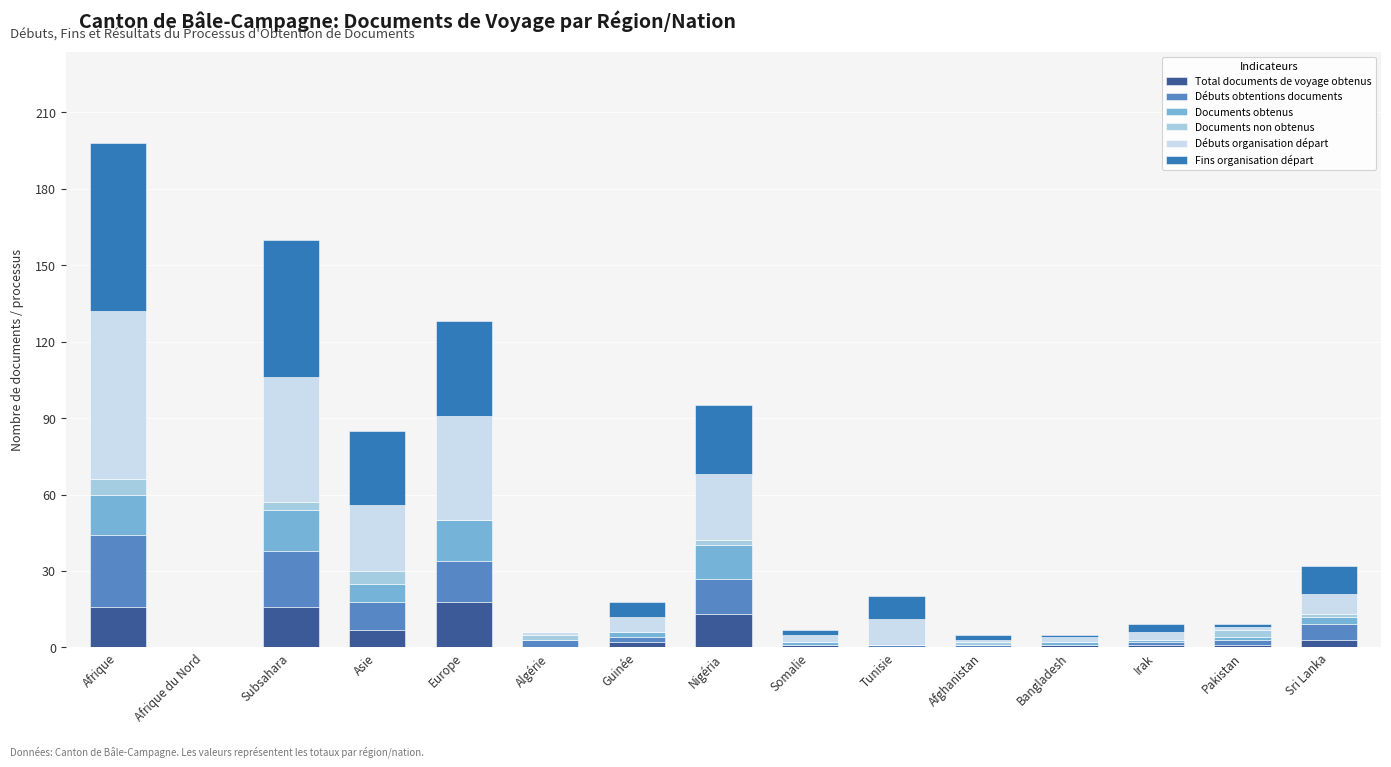

What is the highest value of the Total documents de voyage obtenus series?

18